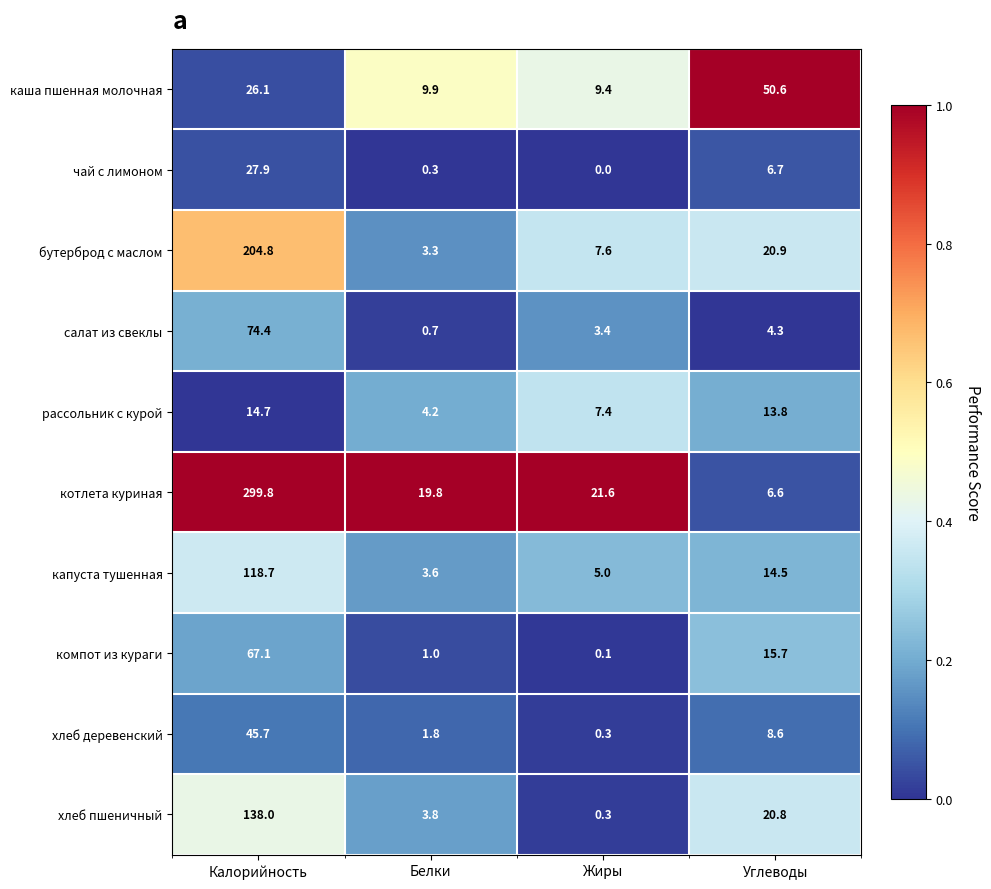

How many series are shown in this chart?

10